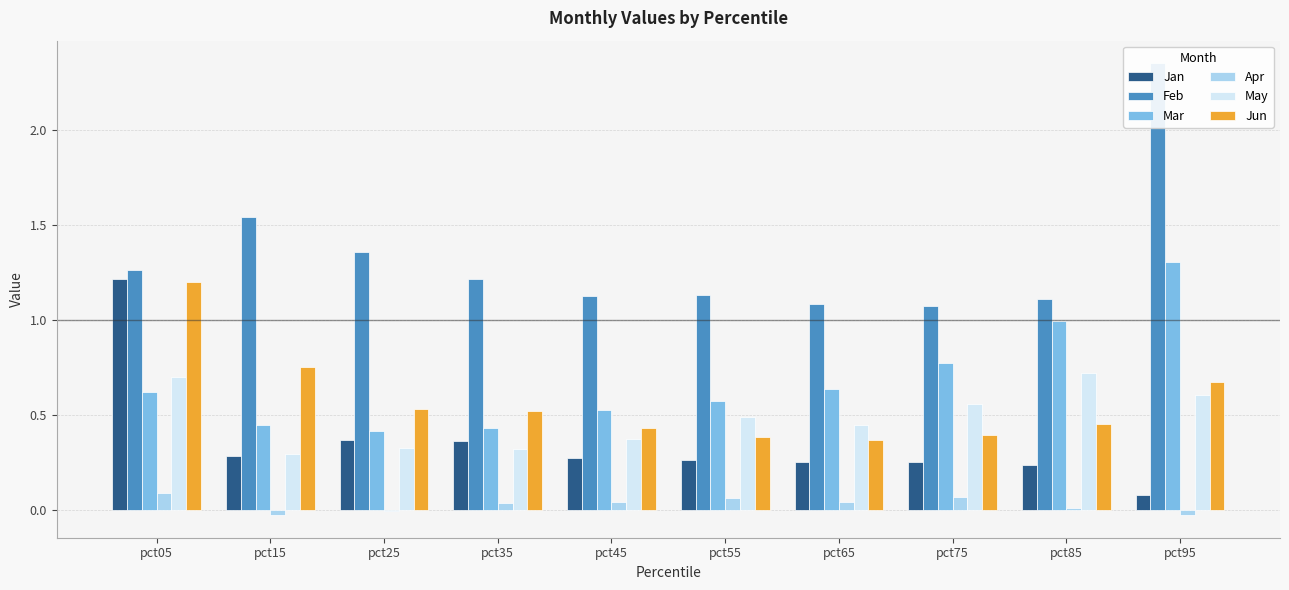

What is the spread (max minus min) of values at pct05?

1.2